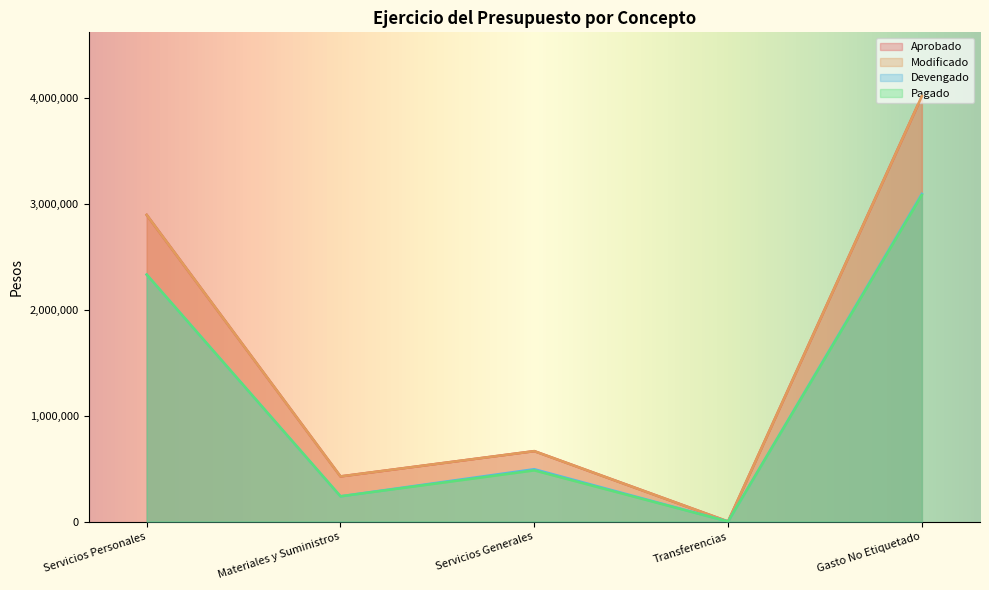

True or false: Aprobado has a value of 426500 at Materiales y Suministros.

True